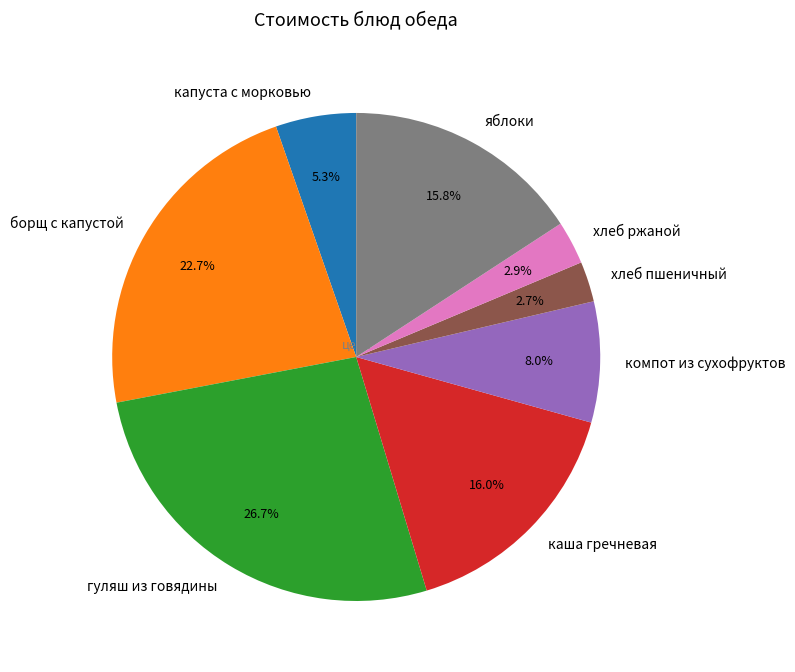

Which has a higher value, гуляш из говядины or хлеб ржаной?

гуляш из говядины